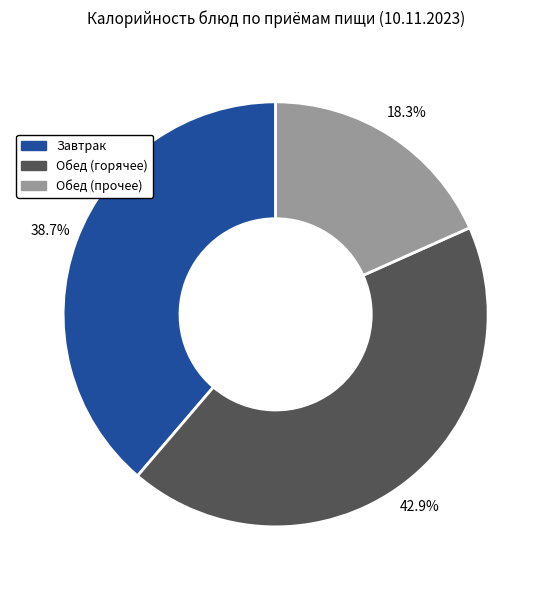

Is there a majority slice in this chart?

No